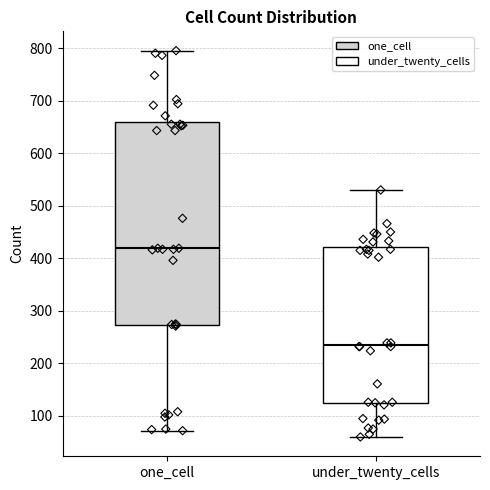

Comparing the boxes themselves (not the whiskers), which one is the tallest?

one_cell